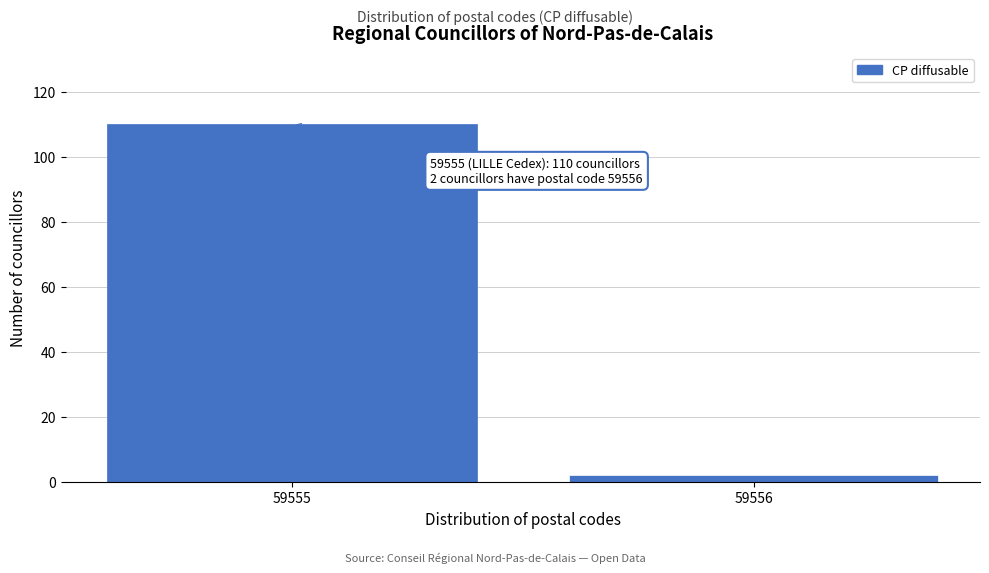

Reading left to right, list all the values displayed in this chart.

59555=110	59556=2